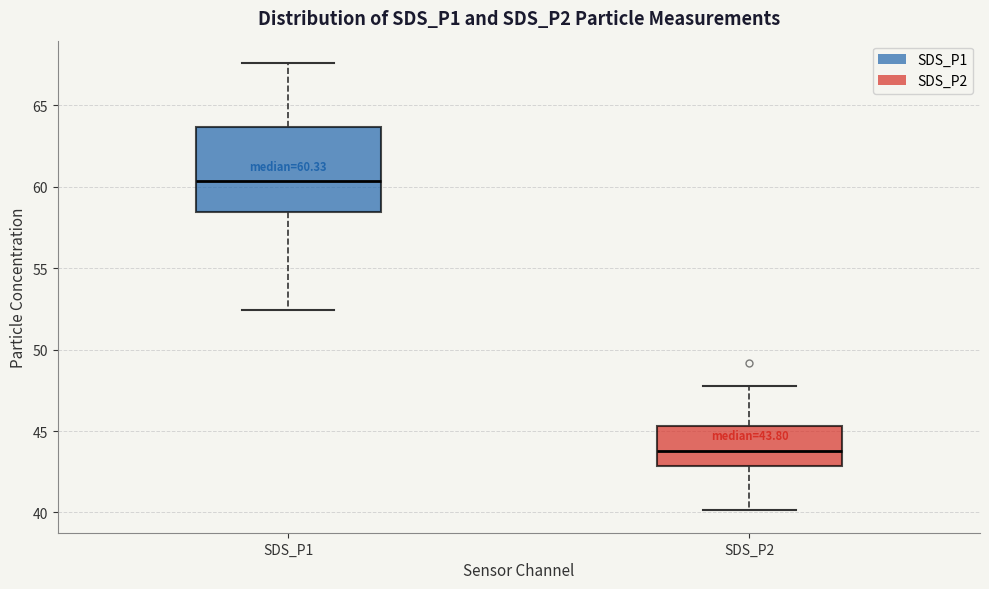

Which box's median line is the lowest?

SDS_P2